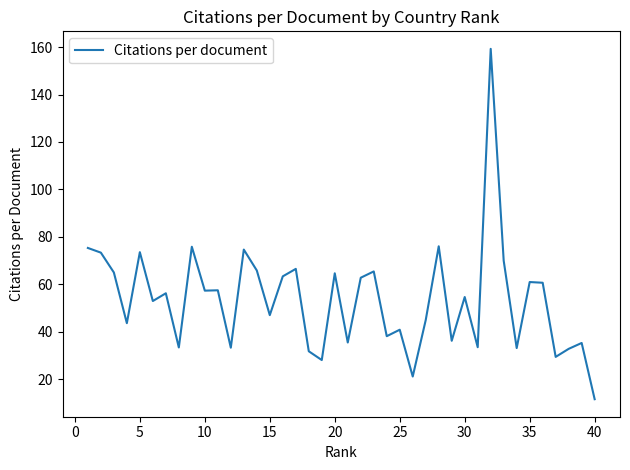

What is the smallest value displayed?

11.5